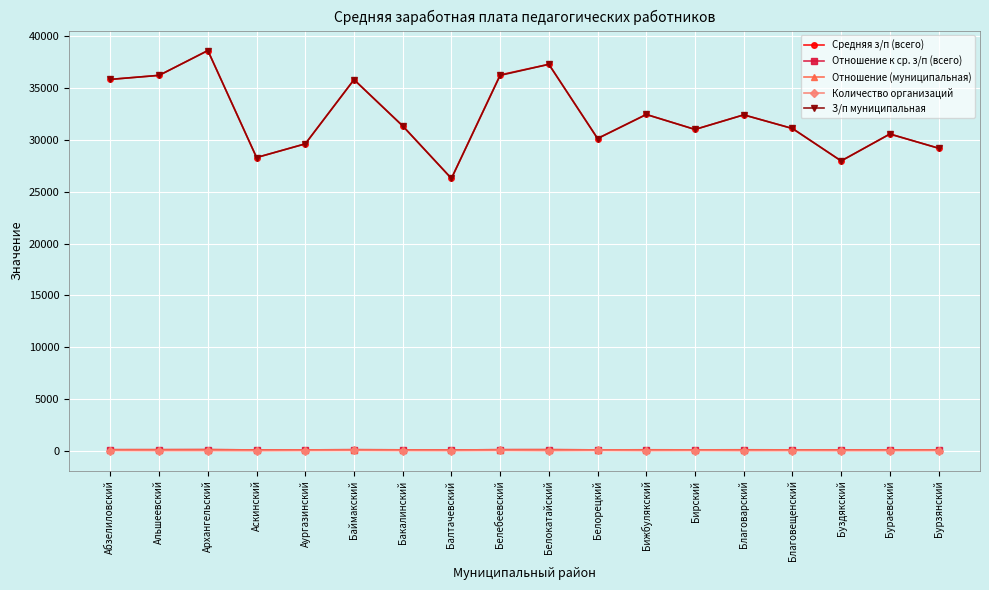

True or false: З/п муниципальная has a value of 54344.6 at Бураевский.

False